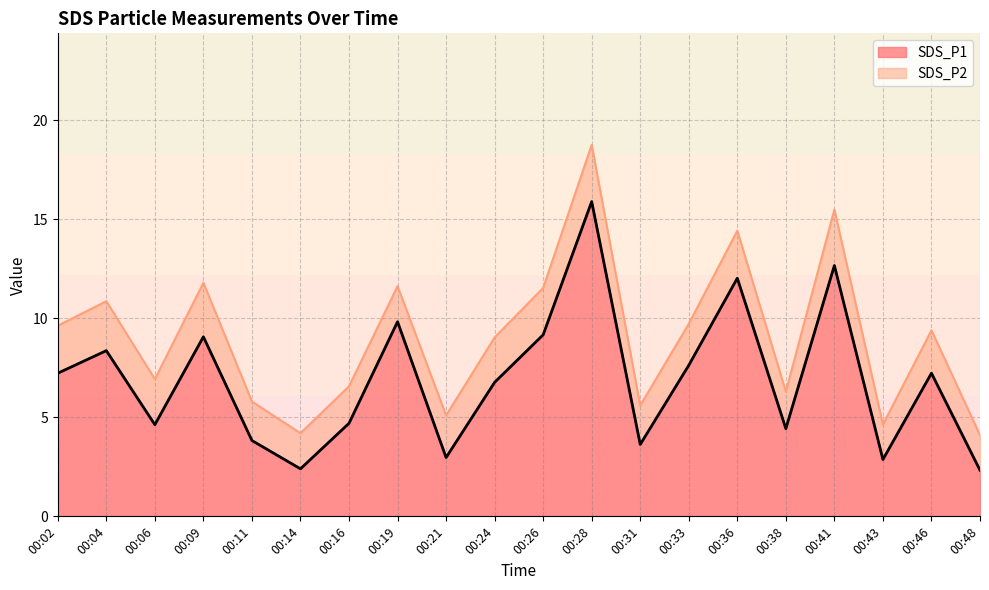

Rank the categories by value from highest to lowest.

00:28, 00:41, 00:36, 00:19, 00:26, 00:09, 00:04, 00:33, 00:02, 00:46, 00:24, 00:16, 00:06, 00:38, 00:11, 00:31, 00:21, 00:43, 00:14, 00:48